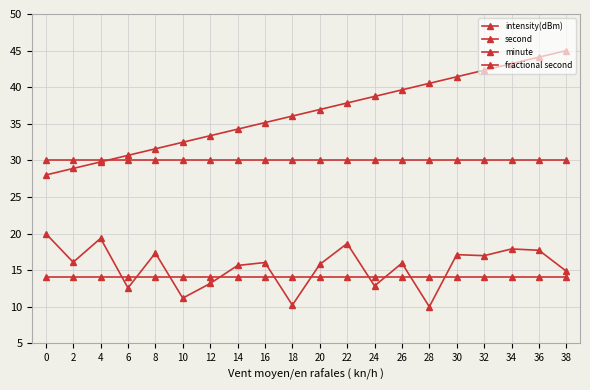

Does the chart have visible grid lines?

Yes